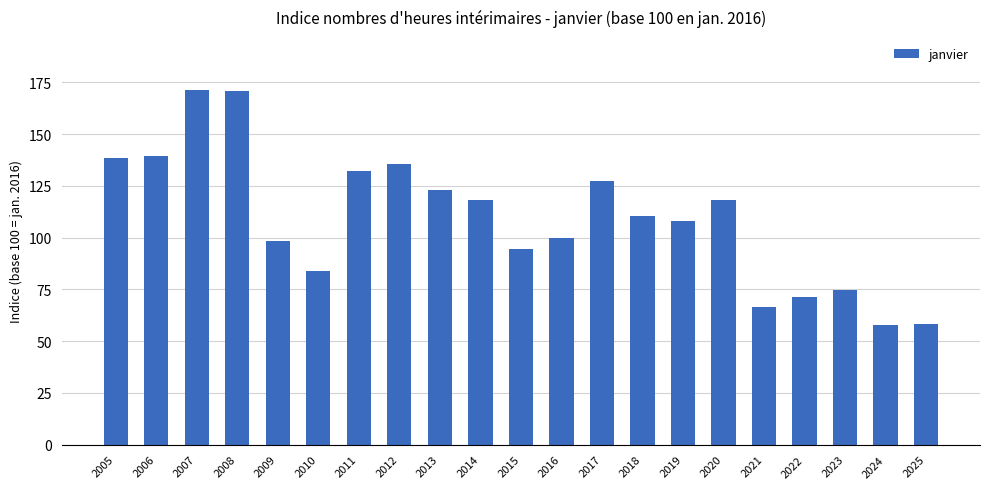

How many series are shown in this chart?

1